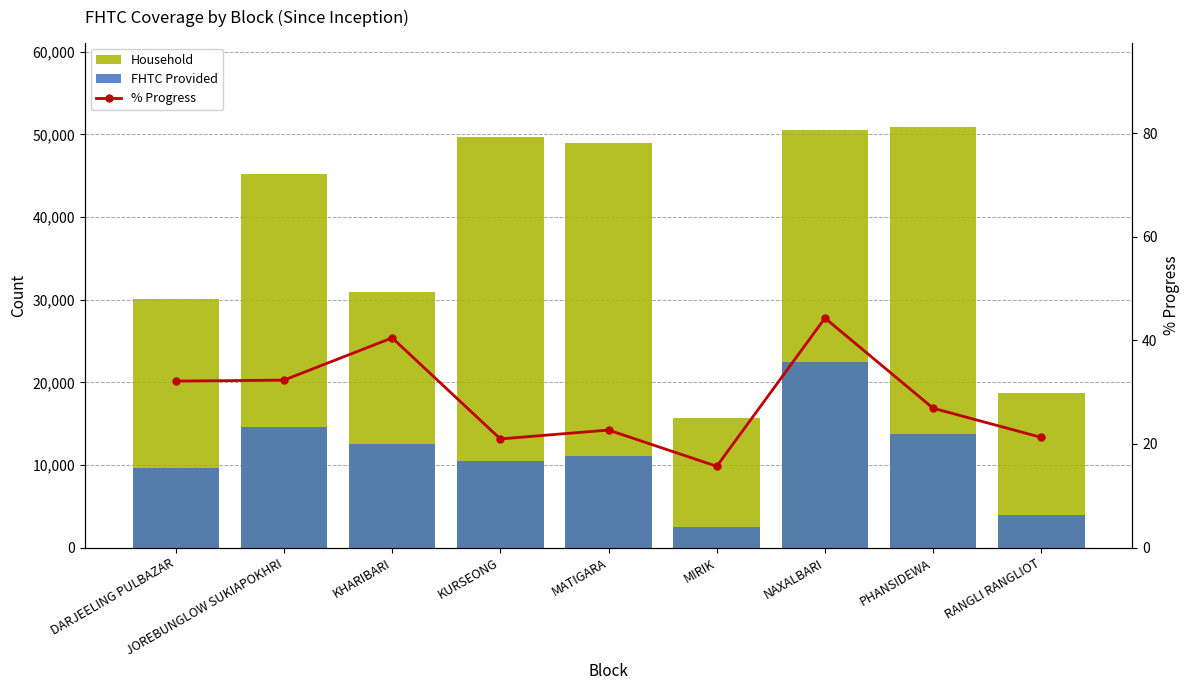

Is the value of % Progress at RANGLI RANGLIOT greater than the value of Household at JOREBUNGLOW SUKIAPOKHRI?

No